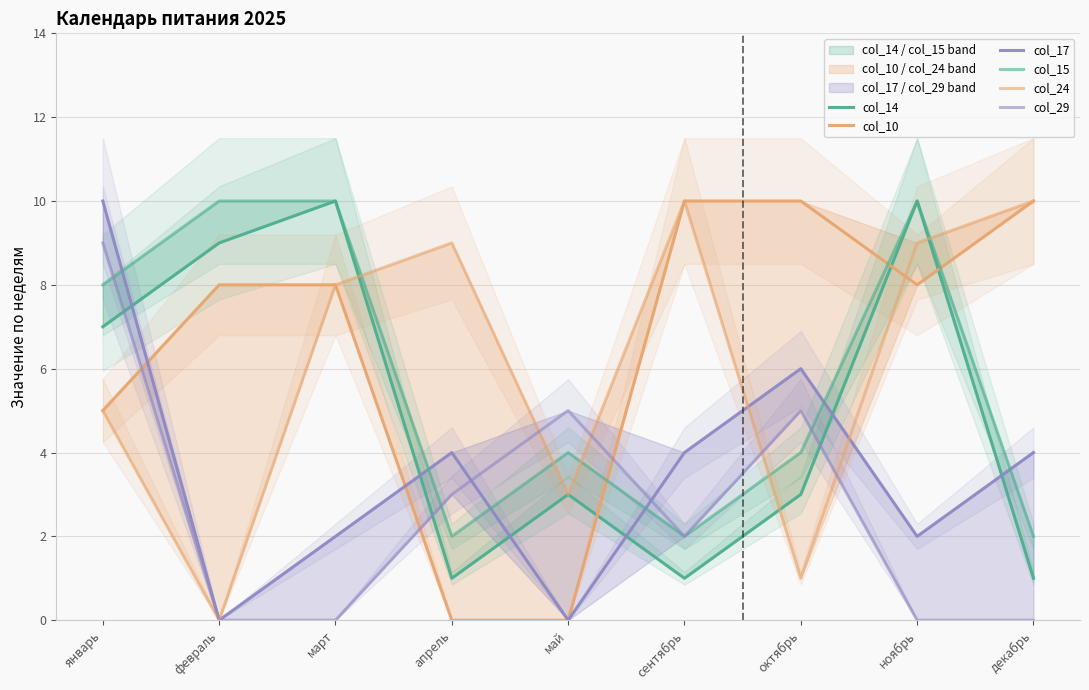

Which series has the widest spread of values?

col_10